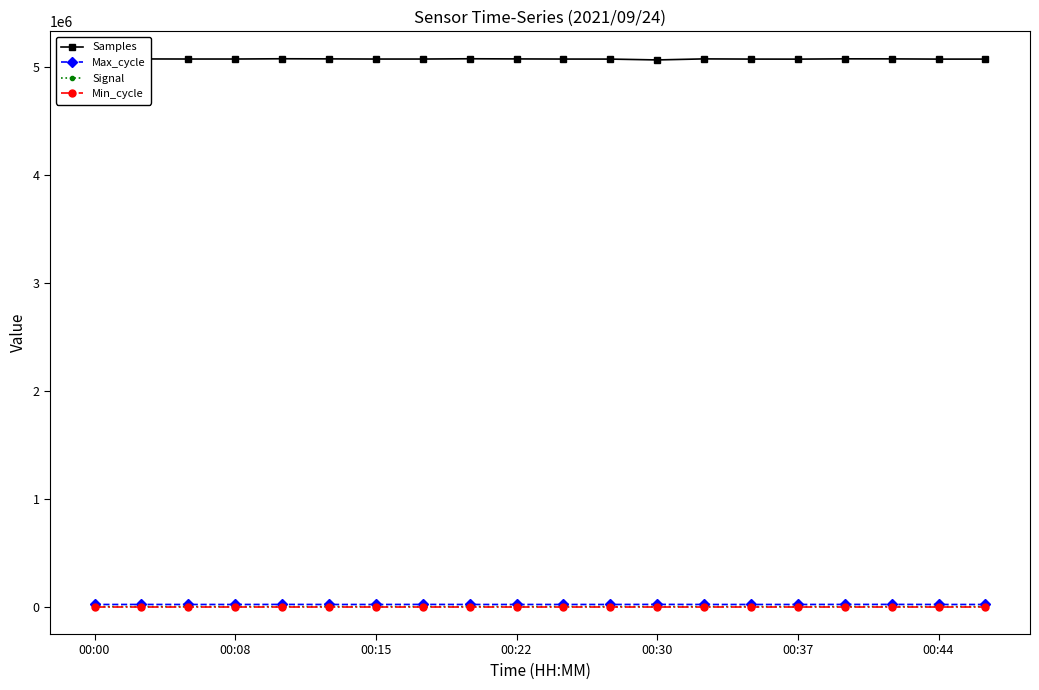

What is the sum of all Min_cycle values?

560